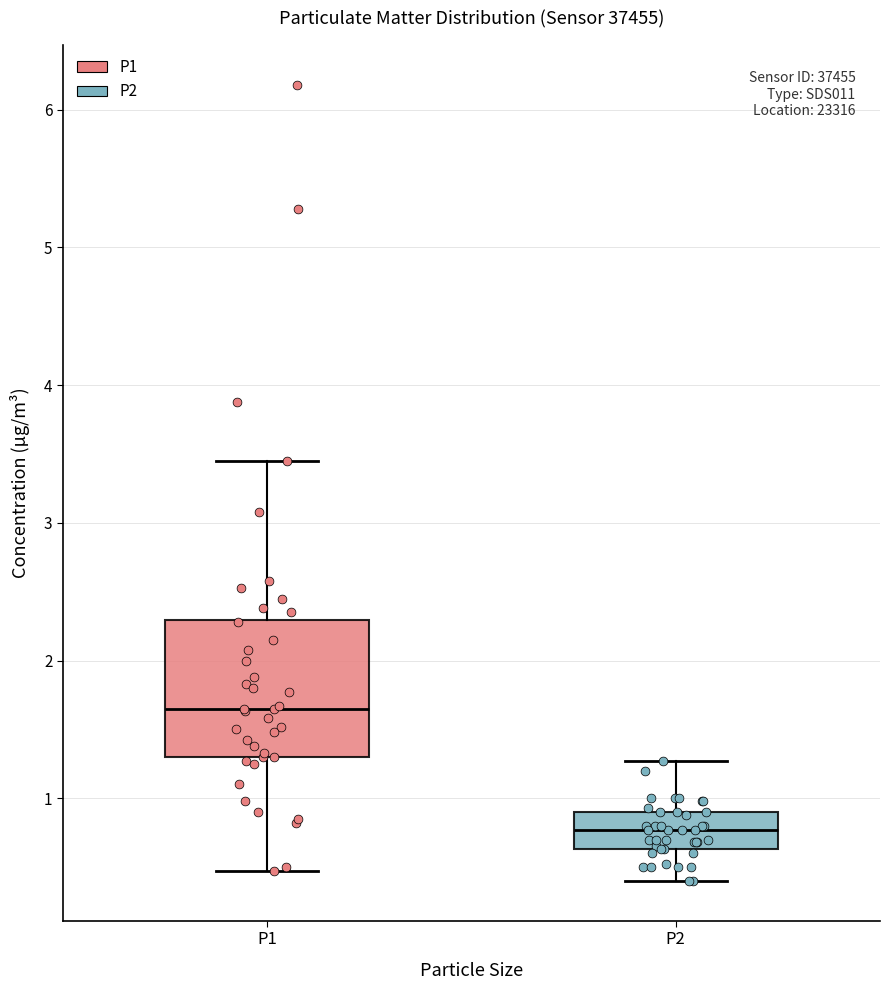

Reading left to right, read every box against the y-axis: the position of its median line, the range the box covers, and the ends of its whiskers. The values are not printed on the chart, so give them approximately, as read against the axis.

P1: median 1.7, box 1.3 to 2.3, whiskers 0.5 to 3.5
P2: median 0.8, box 0.6 to 0.9, whiskers 0.4 to 1.3